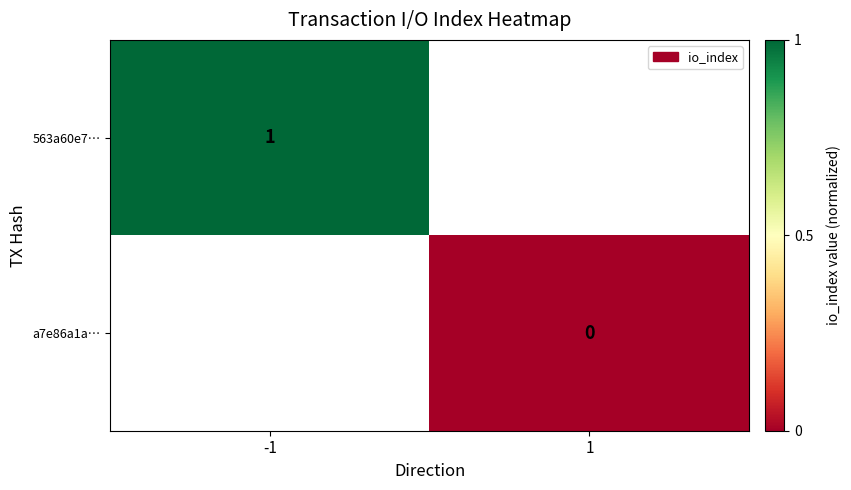

What is the approximate value of 563a60e7… at -1?

1.0